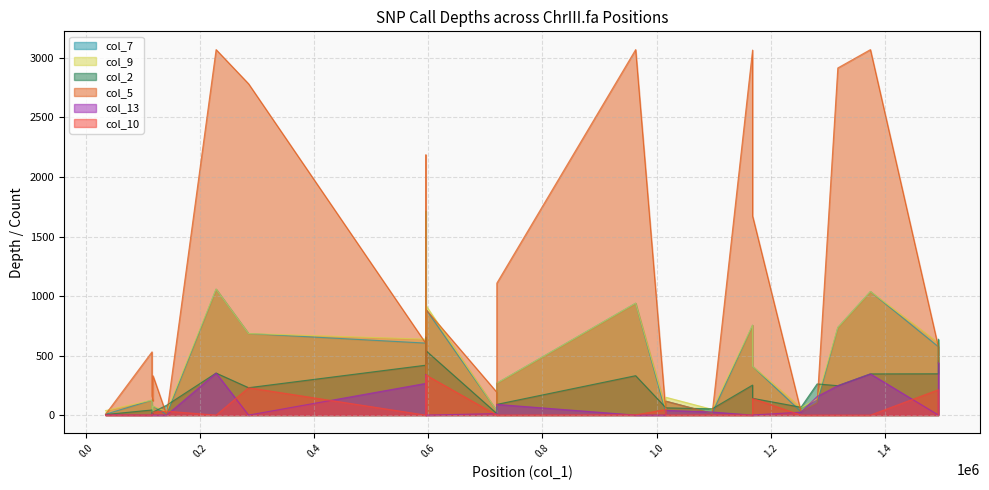

How many interior local valleys does the col_10 series have?

5